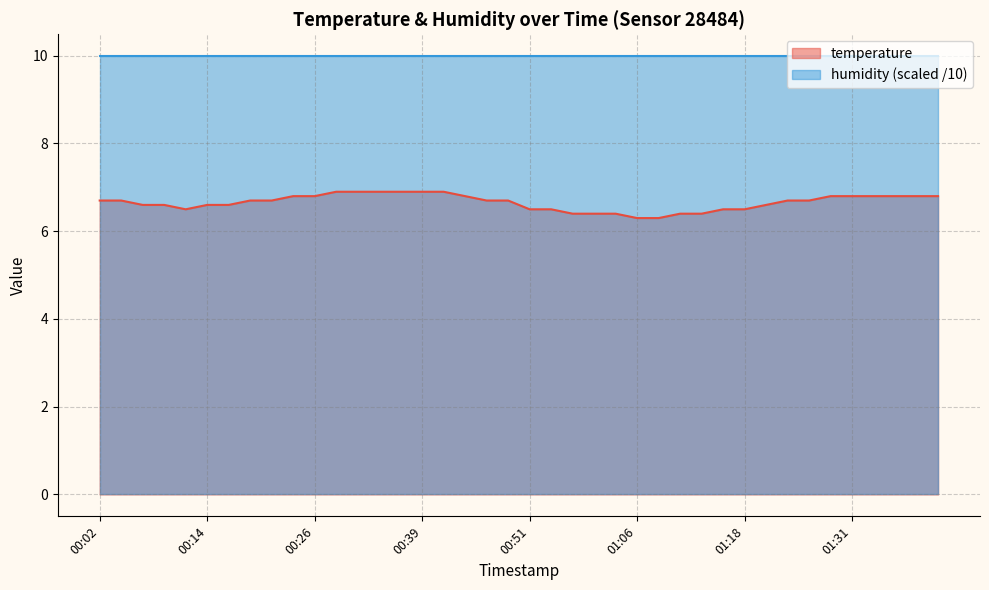

Which has a higher value, 01:09 or 01:26?

01:26